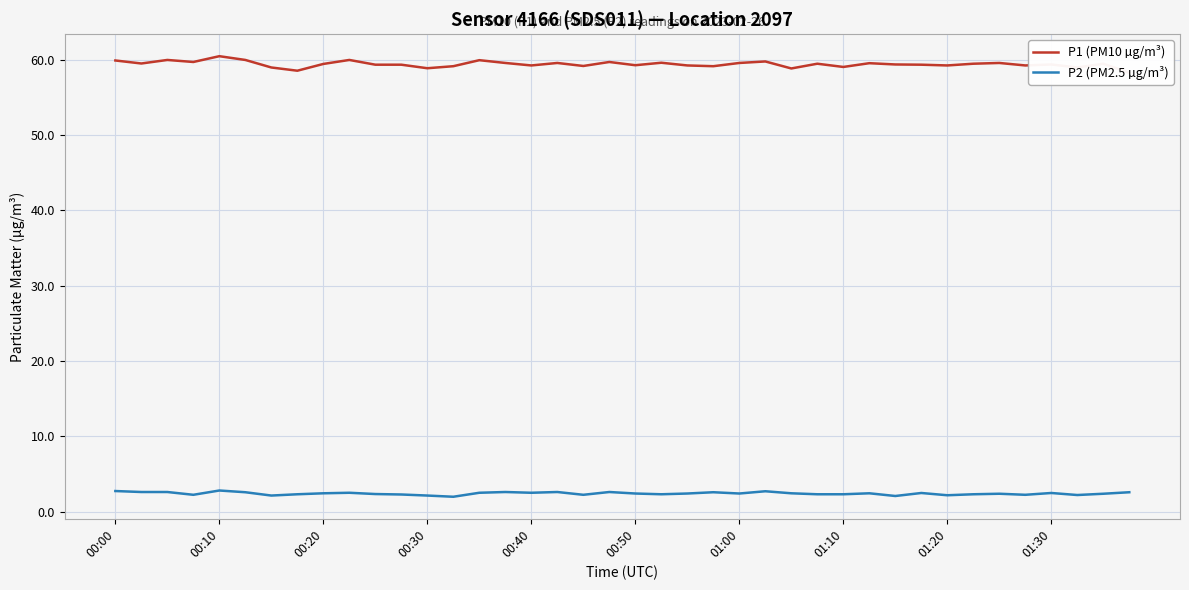

True or false: P1 (PM10 µg/m³) and P2 (PM2.5 µg/m³) intersect in this chart.

False